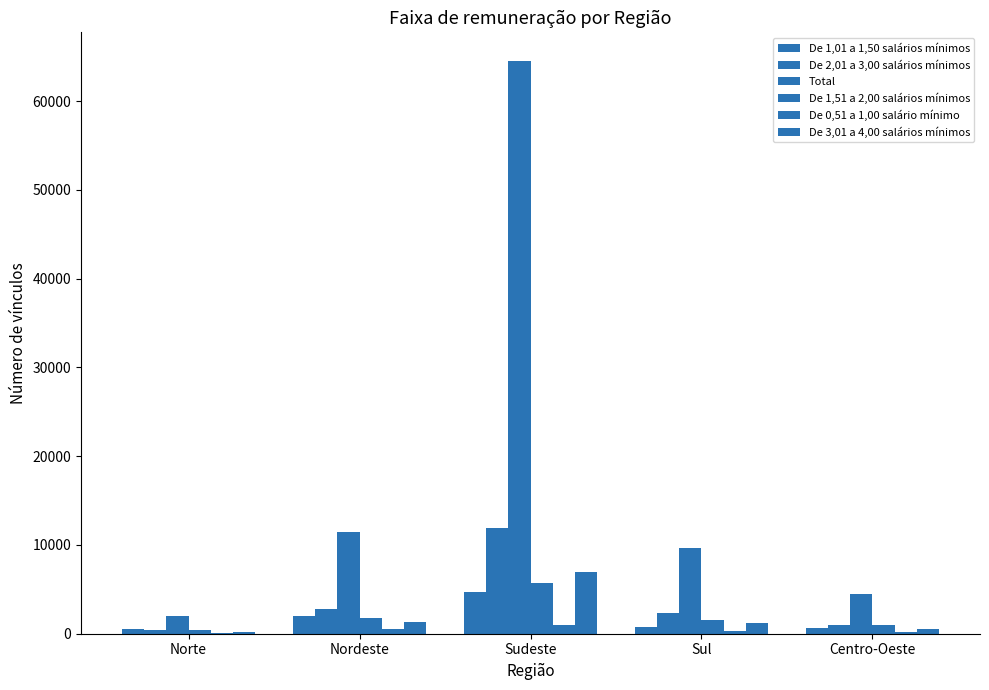

Rank the categories by De 3,01 a 4,00 salários mínimos value from highest to lowest.

Sudeste, Nordeste, Sul, Centro-Oeste, Norte